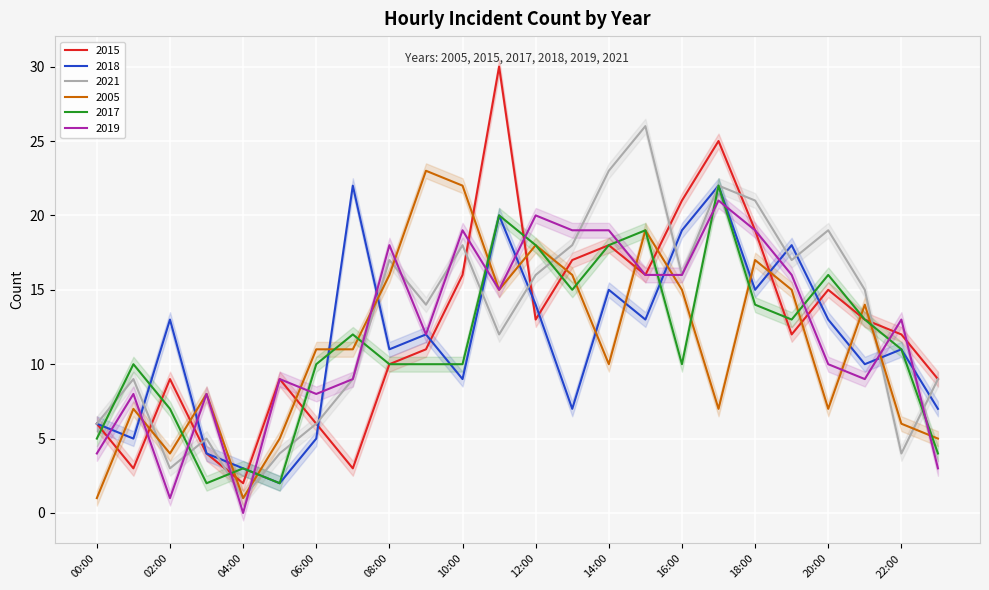

Which has a higher value, 11:00 or 14:00?

11:00